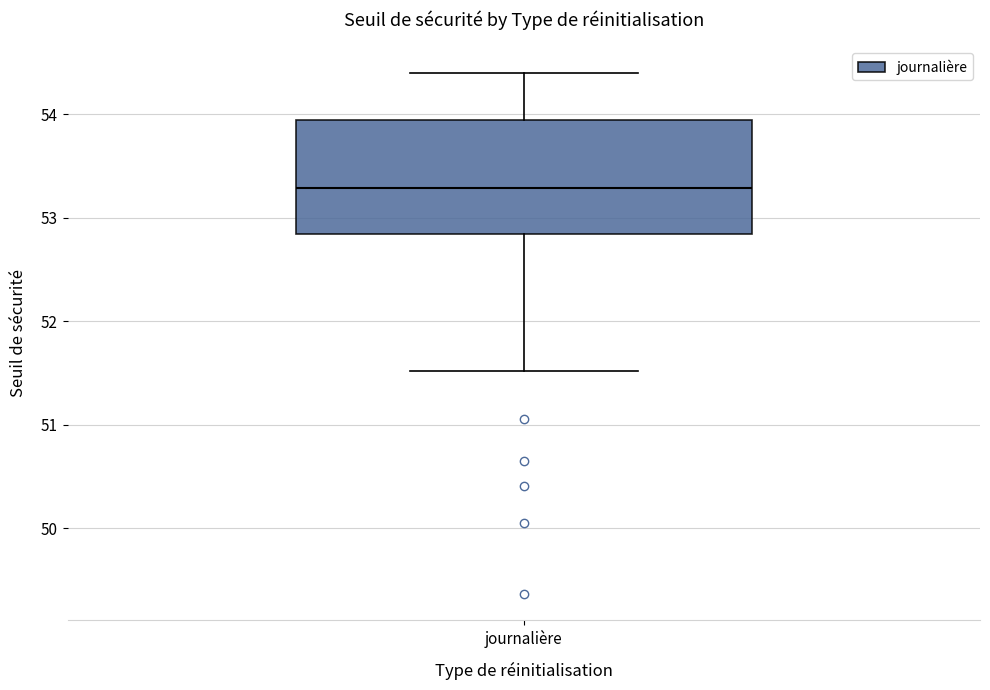

Where does the median line of the box for journalière sit on the y-axis? The values are not printed on the chart, so give them approximately, as read against the axis.

53.3